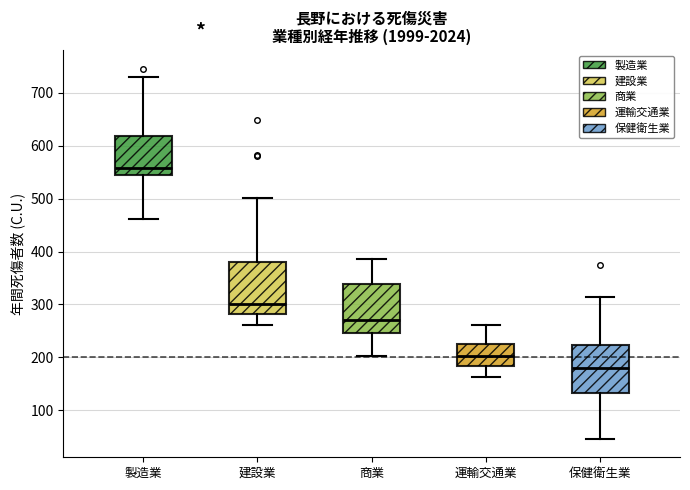

Where does the upper whisker of the box for 商業 end on the y-axis? The values are not printed on the chart, so give them approximately, as read against the axis.

390